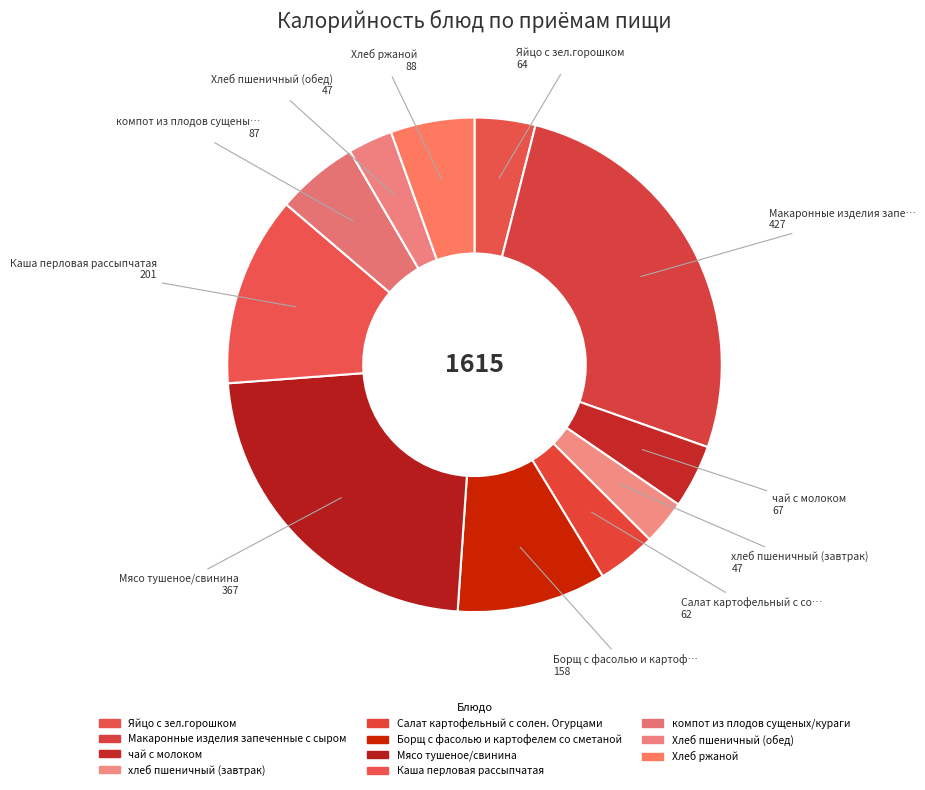

What percentage do Яйцо с зел.горошком and хлеб пшеничный (завтрак) together represent?

6.9%